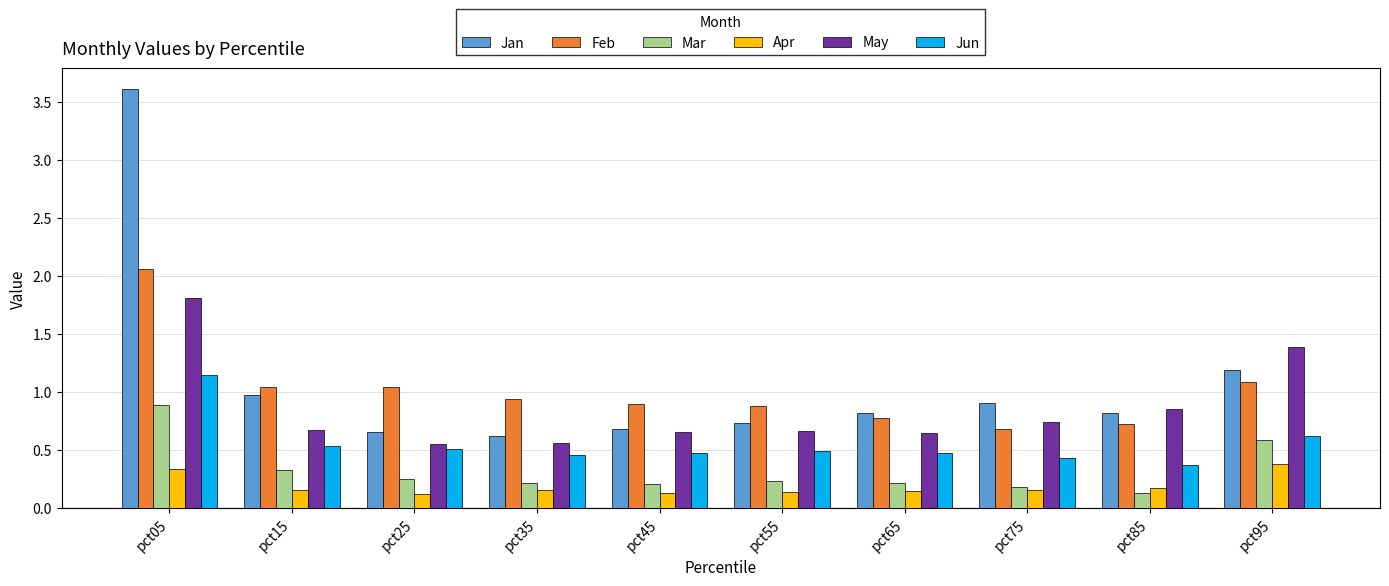

True or false: Jun has a value of 0.5 at pct55.

True